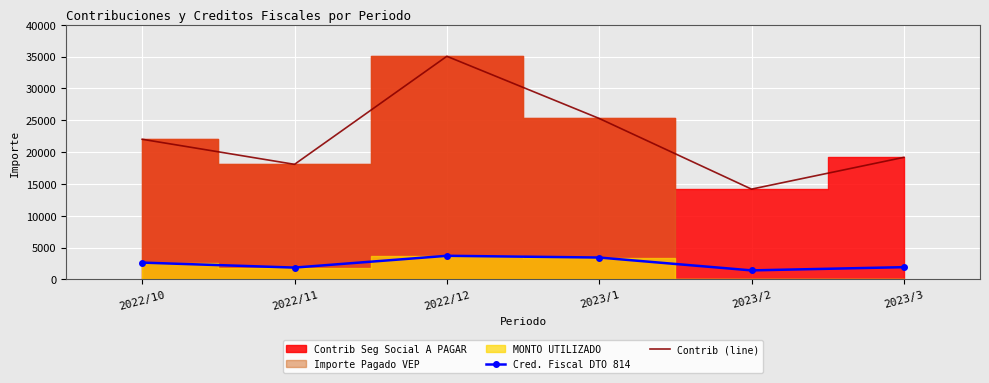

Where is the first local minimum for Cred. Fiscal DTO 814?

2022/11